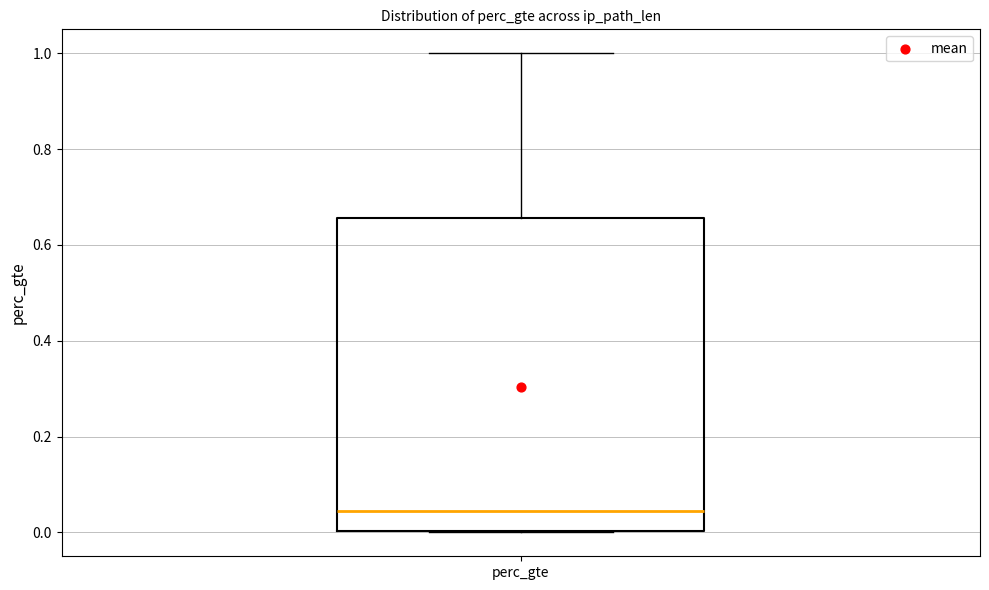

Read this box plot against the y-axis: the position of the median line, the range covered by the box, and the ends of both whiskers. The values are not printed on the chart, so give them approximately, as read against the axis.

median 0.04, box 0.00 to 0.66, whiskers 0.00 to 1.00